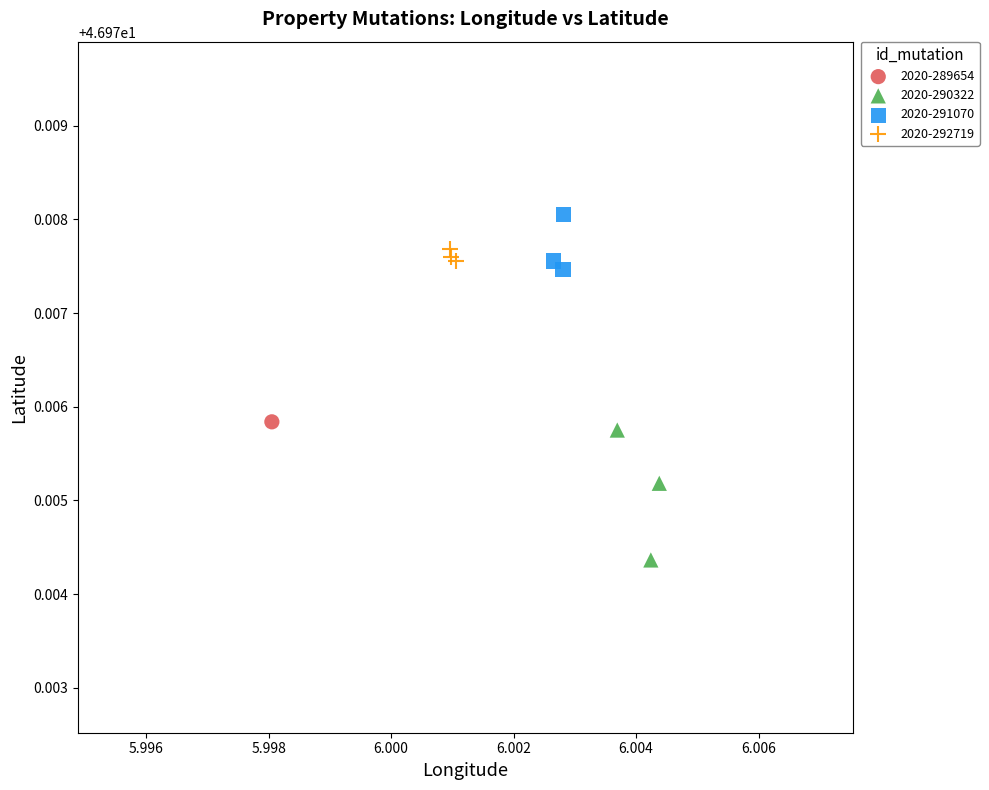

Which series reaches the maximum Y coordinate?

2020-291070